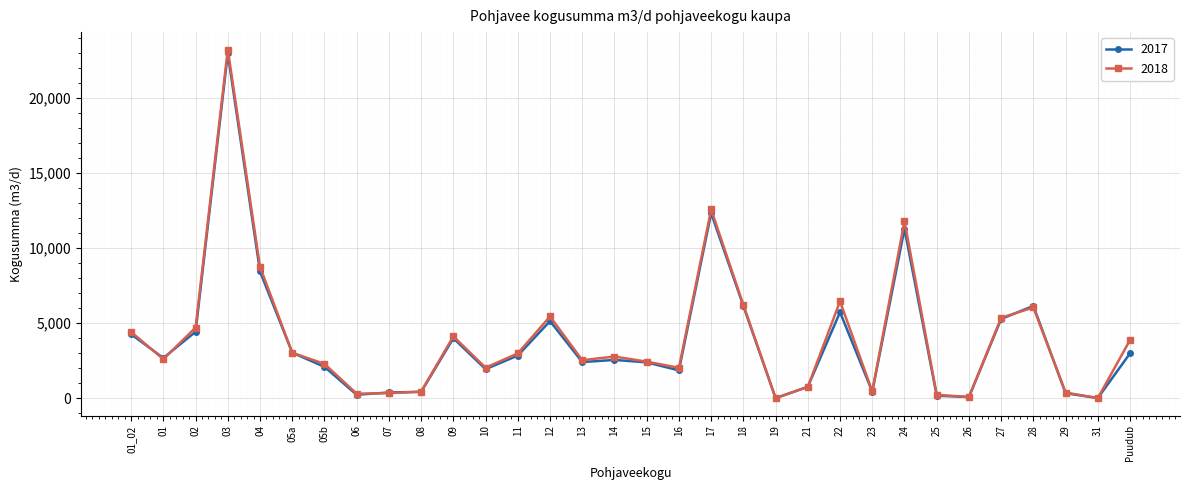

At which category is the sum across all series the highest?

03